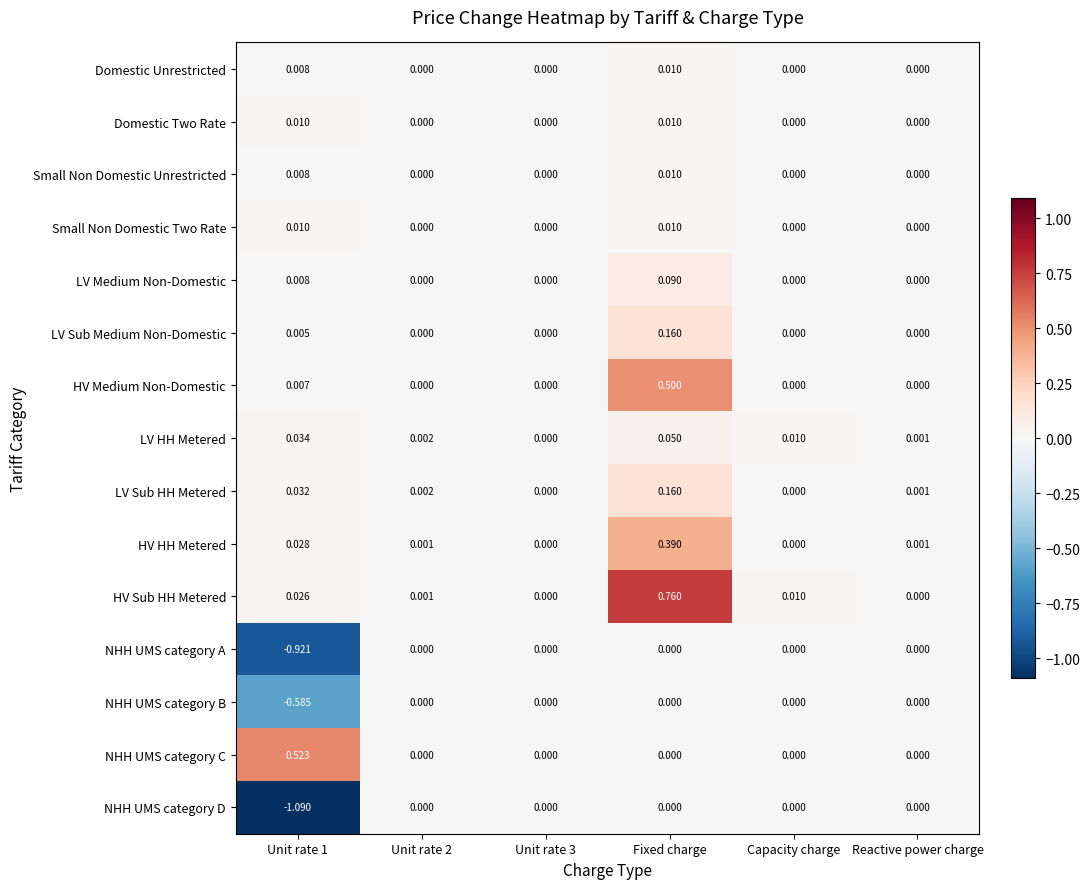

What is the total value across all series at Unit rate 1?

-1.9